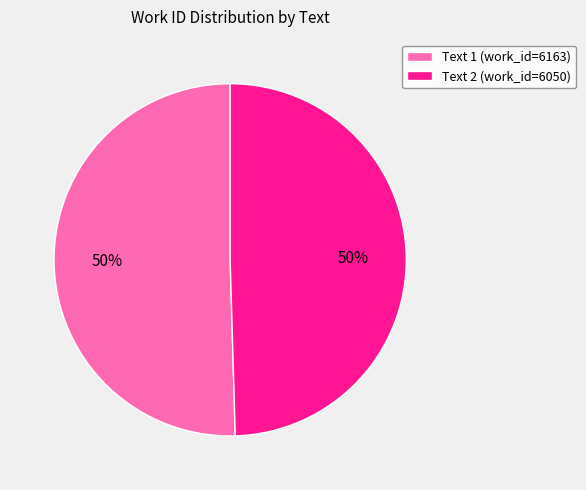

Do Text 2 (work_id=6050) and Text 1 (work_id=6163) together represent more than half of the pie?

Yes